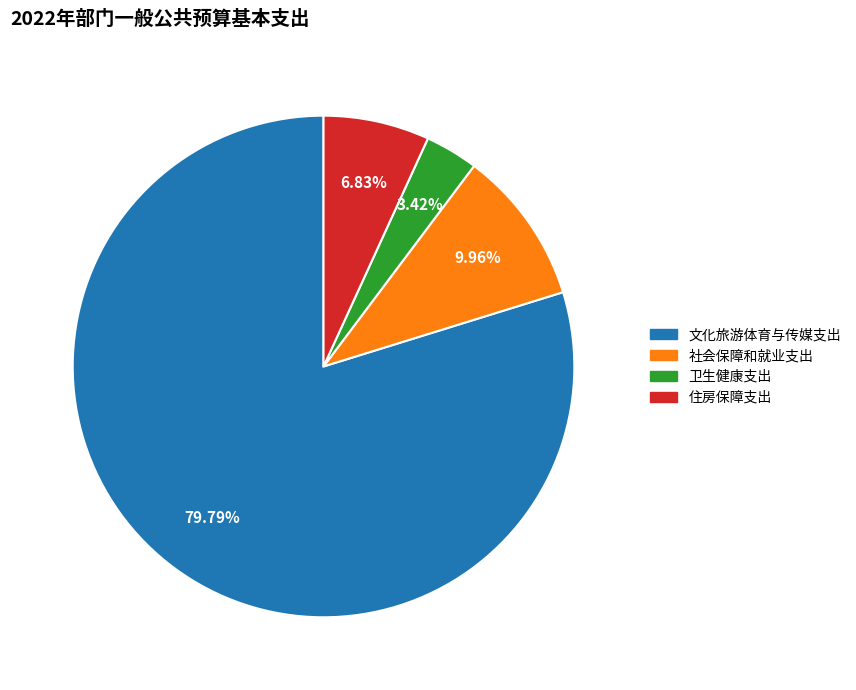

To the nearest percent, what is the combined percentage of 住房保障支出 and 文化旅游体育与传媒支出?

87%